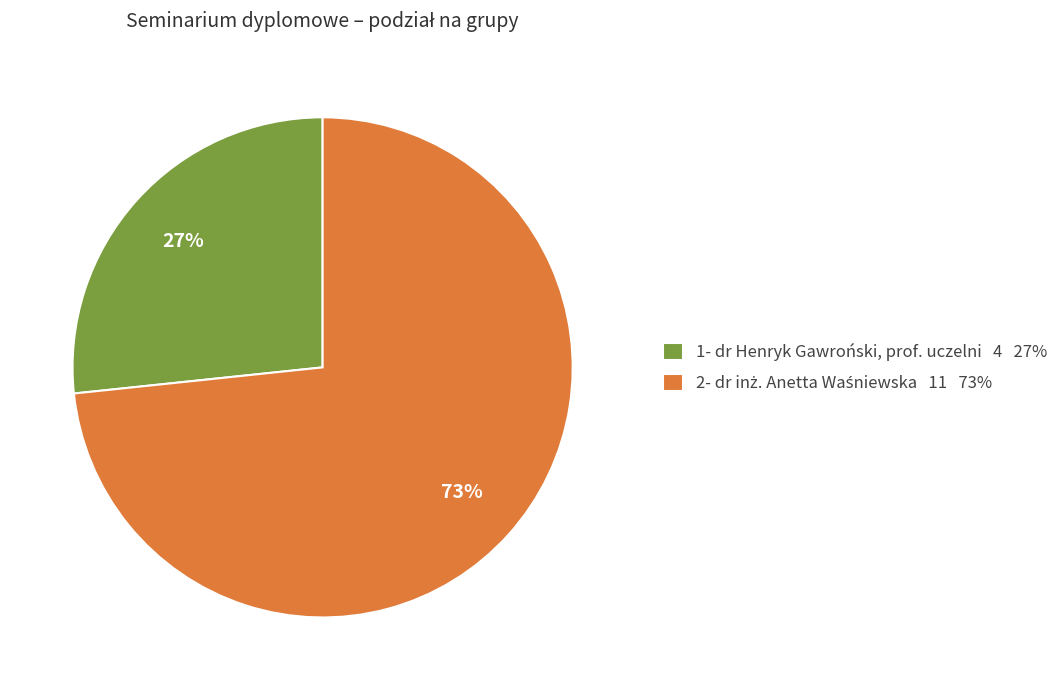

Is there any slice that represents more than half of the pie?

Yes